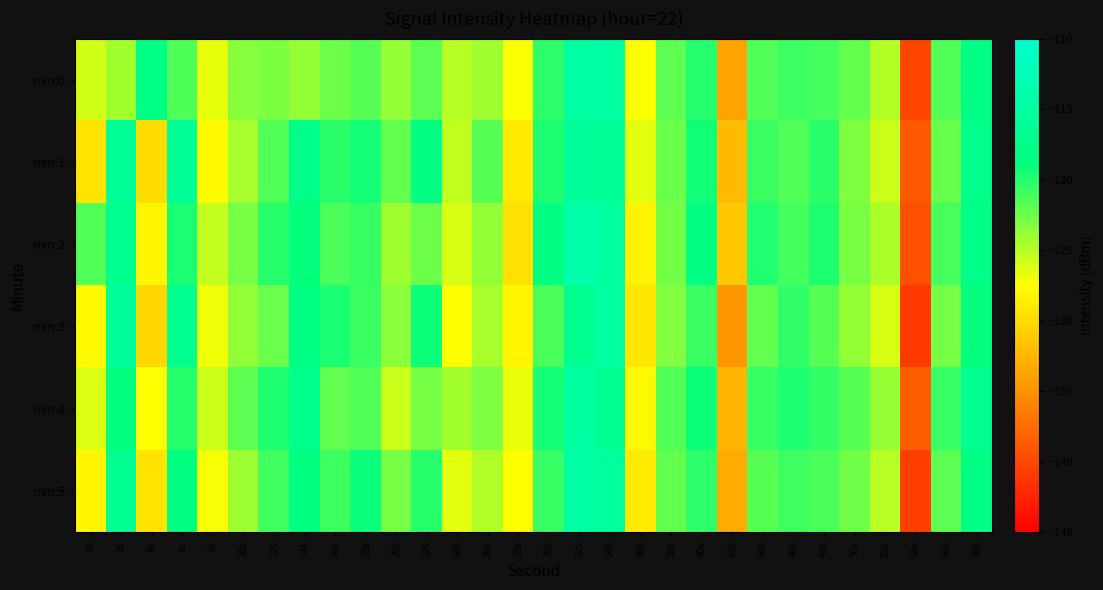

Which series has the largest total across all categories?

min:2